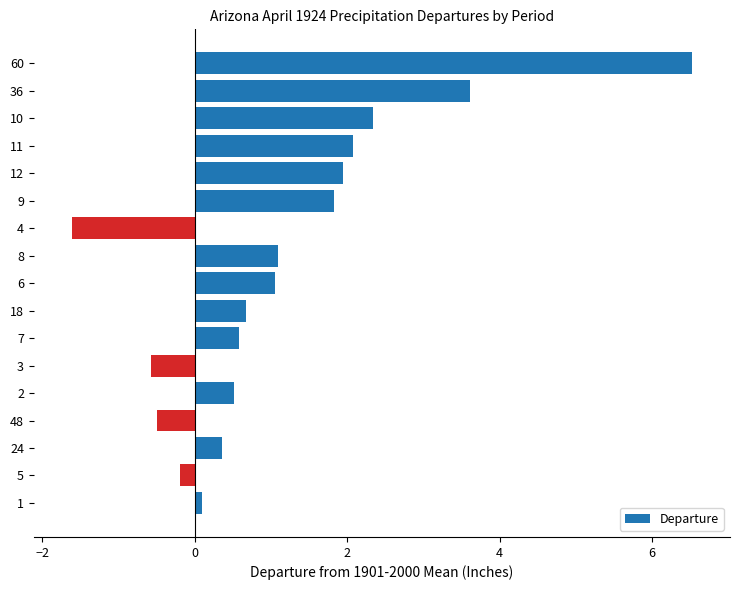

How many distinct data groups are displayed?

1